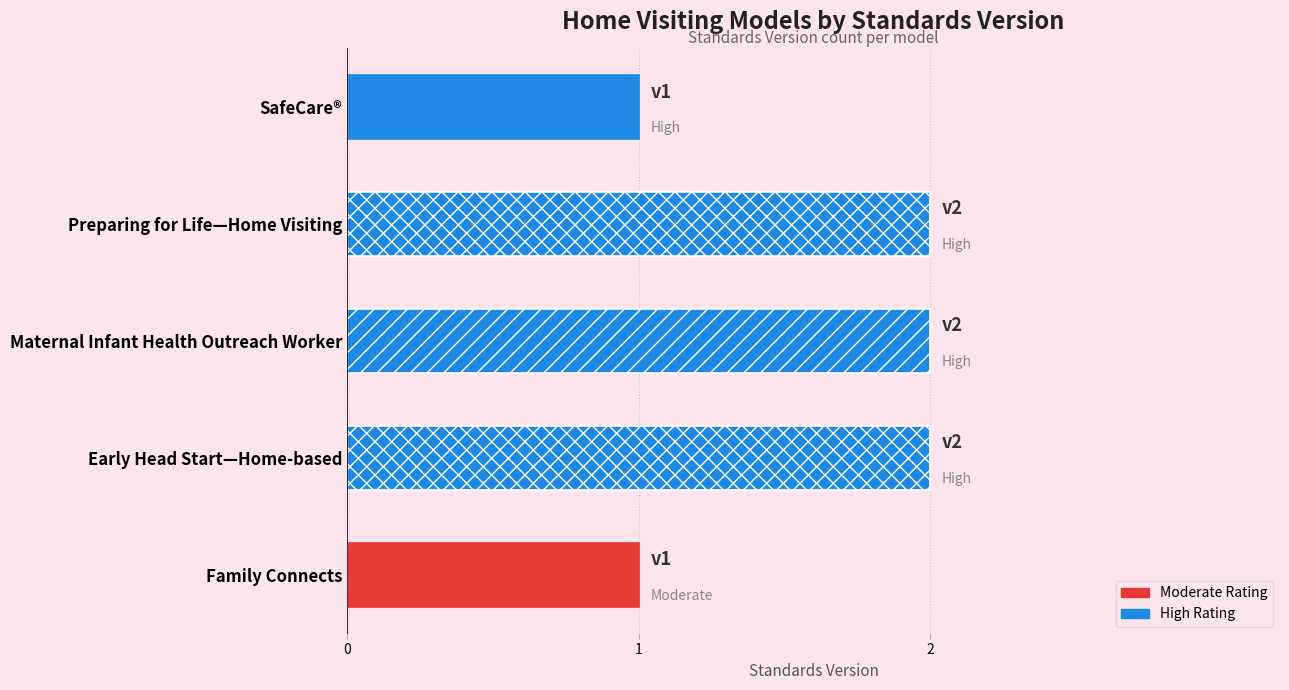

The value at Family Connects is 1. True or false?

False